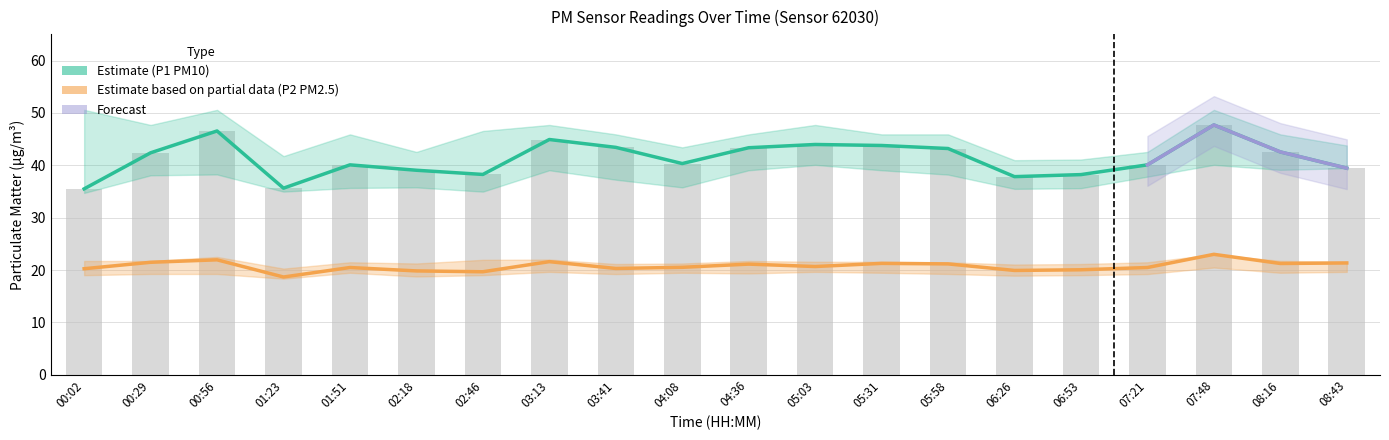

How many data points in P2 are above 20?

16